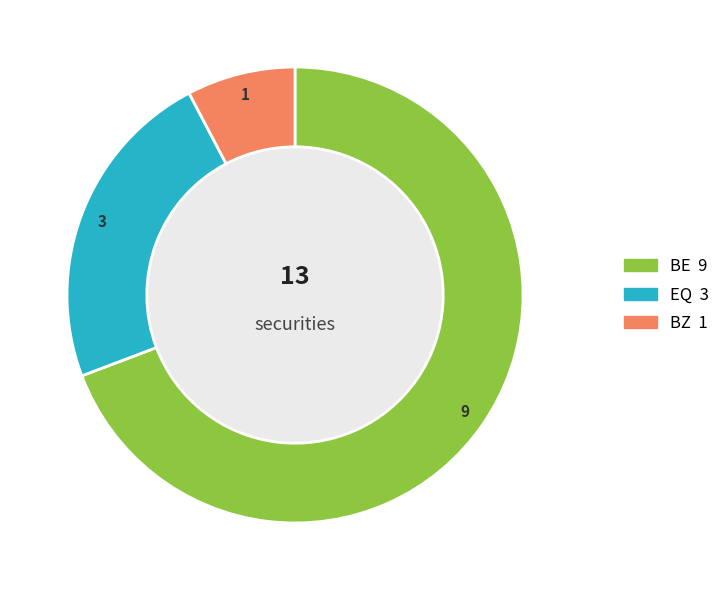

Count the number of slices in the pie.

3